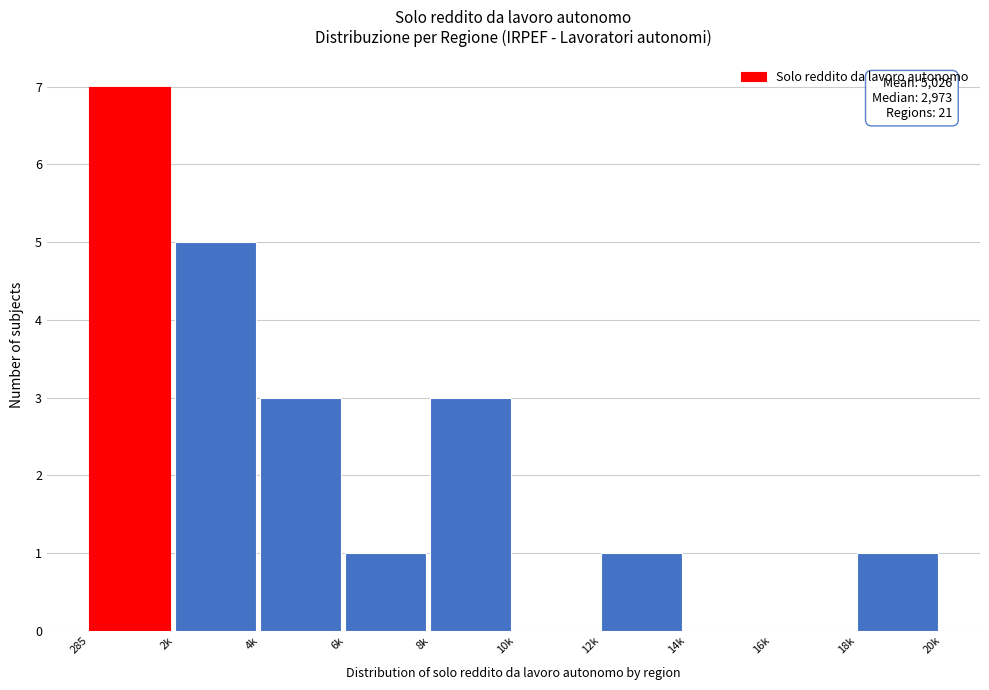

Reading right to left, transcribe all the data shown in this chart.

18k=1	16k=0	14k=0	12k=1	10k=0	8k=3	6k=1	4k=3	2k=5	285=7